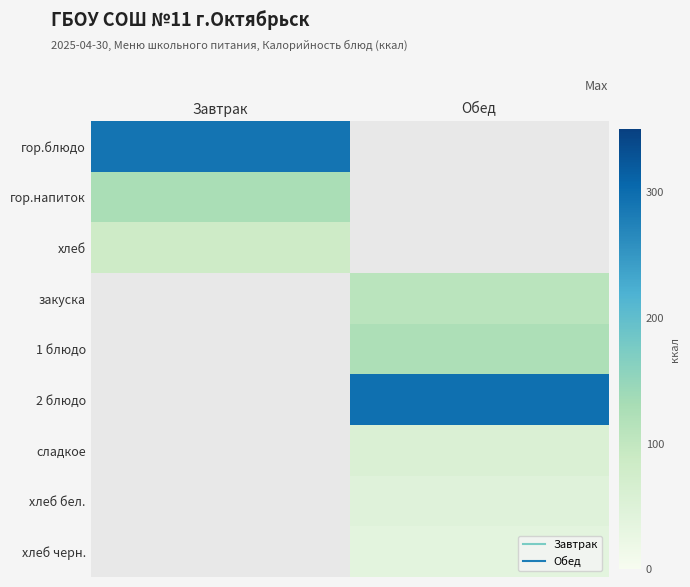

At which label does хлеб бел. first exceed 45?

Обед